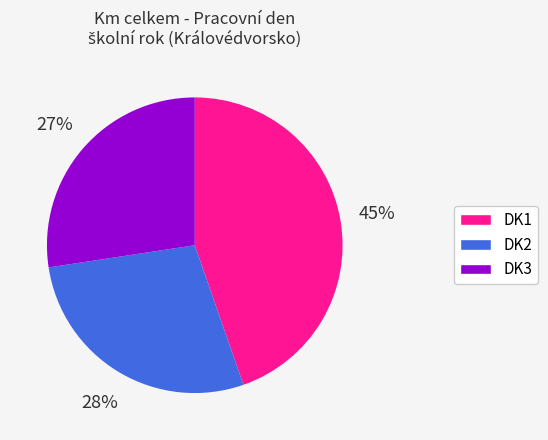

To the nearest percent, what is the average slice percentage?

33%